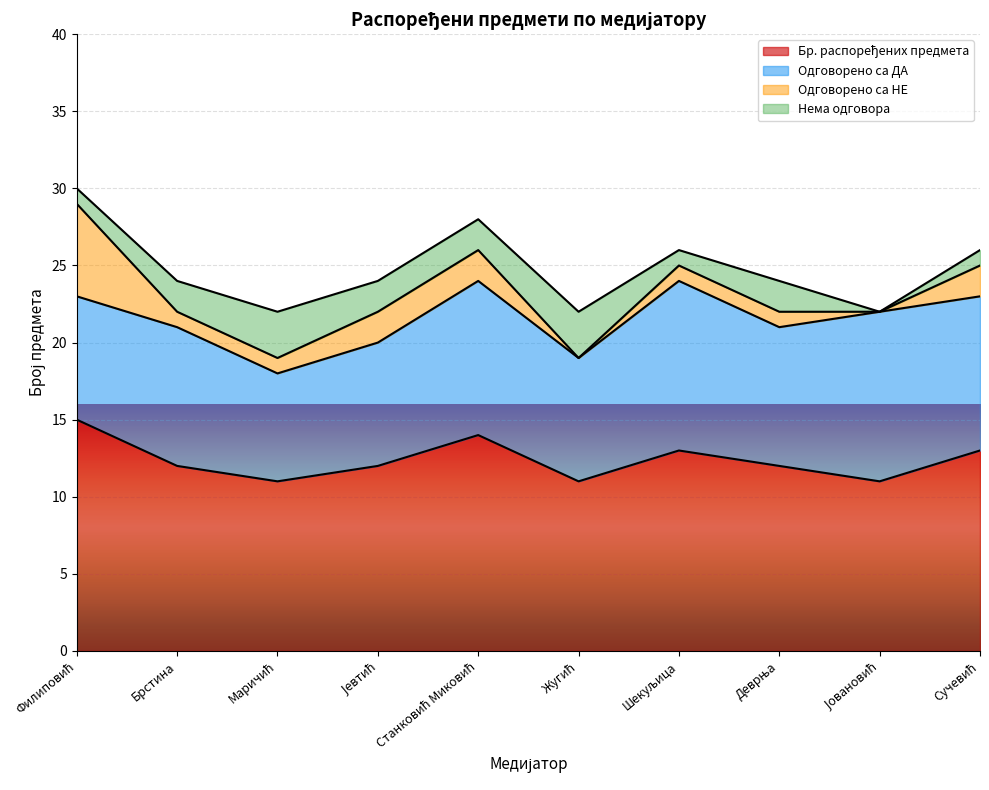

Rank the categories by Одговорено са ДА value from lowest to highest.

Маричић, Филиповић, Јевтић, Жугић, Брстина, Деврња, Станковић Миковић, Сучевић, Шекуљица, Јовановић